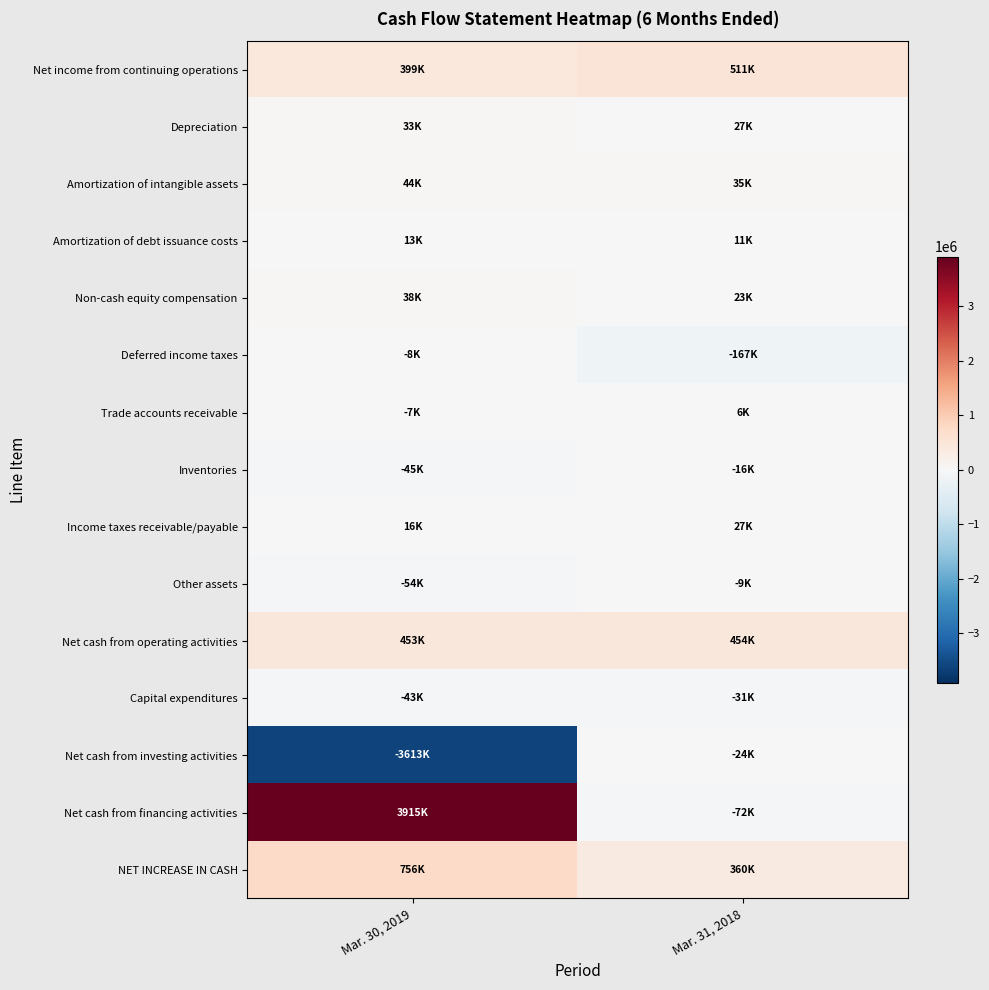

Reading left to right, list all the values displayed in this chart.

Net income from continuing operations: Mar. 30, 2019=398674	Mar. 31, 2018=511053
Depreciation: Mar. 30, 2019=32627	Mar. 31, 2018=26727
Amortization of intangible assets: Mar. 30, 2019=43599	Mar. 31, 2018=34882
Amortization of debt issuance costs: Mar. 30, 2019=13286	Mar. 31, 2018=10594
Non-cash equity compensation: Mar. 30, 2019=38273	Mar. 31, 2018=22703
Deferred income taxes: Mar. 30, 2019=-7519	Mar. 31, 2018=-166592
Trade accounts receivable: Mar. 30, 2019=-7226	Mar. 31, 2018=5864
Inventories: Mar. 30, 2019=-45151	Mar. 31, 2018=-16337
Income taxes receivable/payable: Mar. 30, 2019=15765	Mar. 31, 2018=26648
Other assets: Mar. 30, 2019=-53826	Mar. 31, 2018=-8803
Net cash from operating activities: Mar. 30, 2019=452997	Mar. 31, 2018=453684
Capital expenditures: Mar. 30, 2019=-43404	Mar. 31, 2018=-30884
Net cash from investing activities: Mar. 30, 2019=-3612782	Mar. 31, 2018=-23518
Net cash from financing activities: Mar. 30, 2019=3914826	Mar. 31, 2018=-72008
NET INCREASE IN CASH: Mar. 30, 2019=755885	Mar. 31, 2018=360446